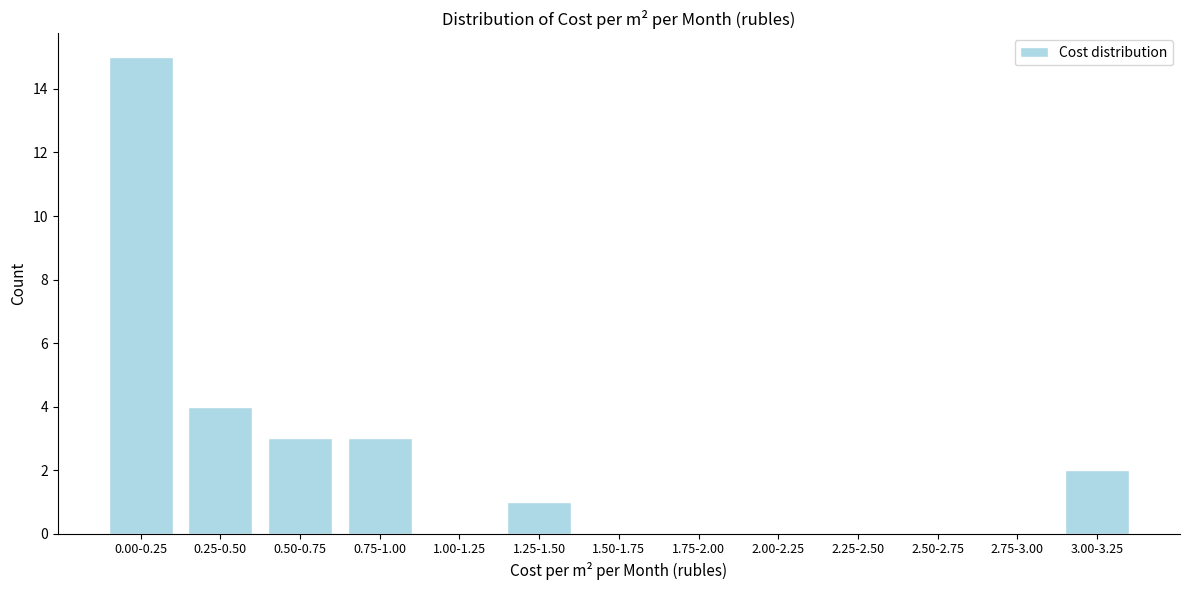

Reading left to right, list all the values displayed in this chart.

0.00-0.25=15	0.25-0.50=4	0.50-0.75=3	0.75-1.00=3	1.00-1.25=0	1.25-1.50=1	1.50-1.75=0	1.75-2.00=0	2.00-2.25=0	2.25-2.50=0	2.50-2.75=0	2.75-3.00=0	3.00-3.25=2